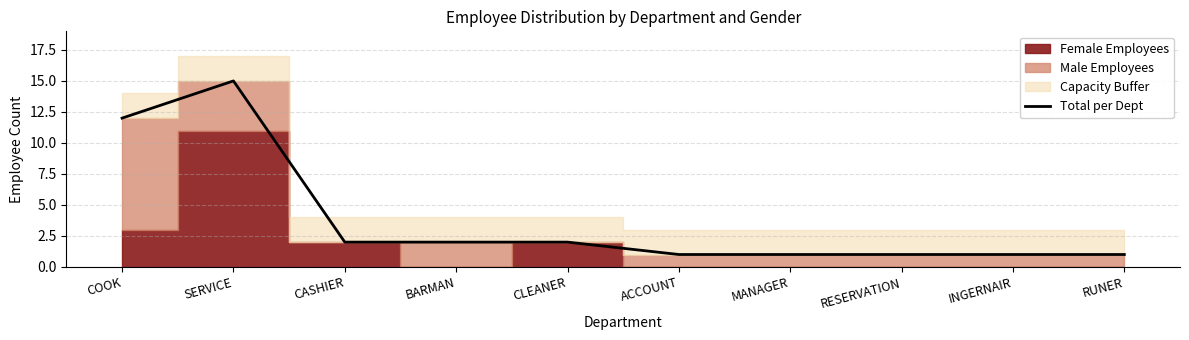

True or false: the data has more than 2 interior local peaks.

False